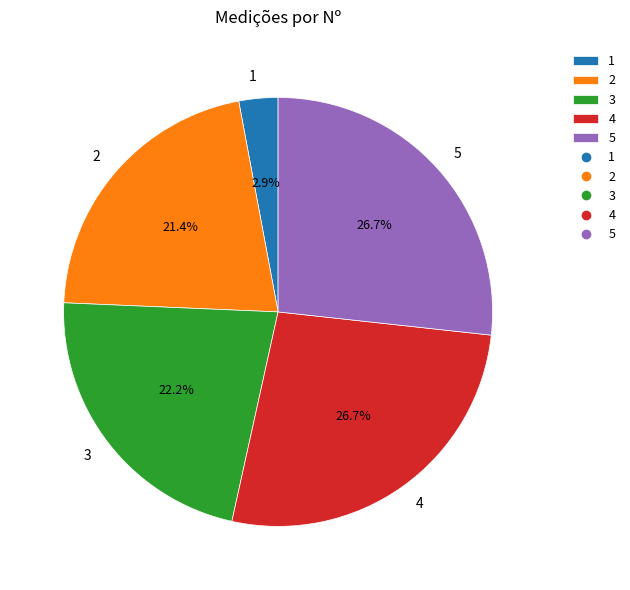

Between 2 and 3, which is larger?

3